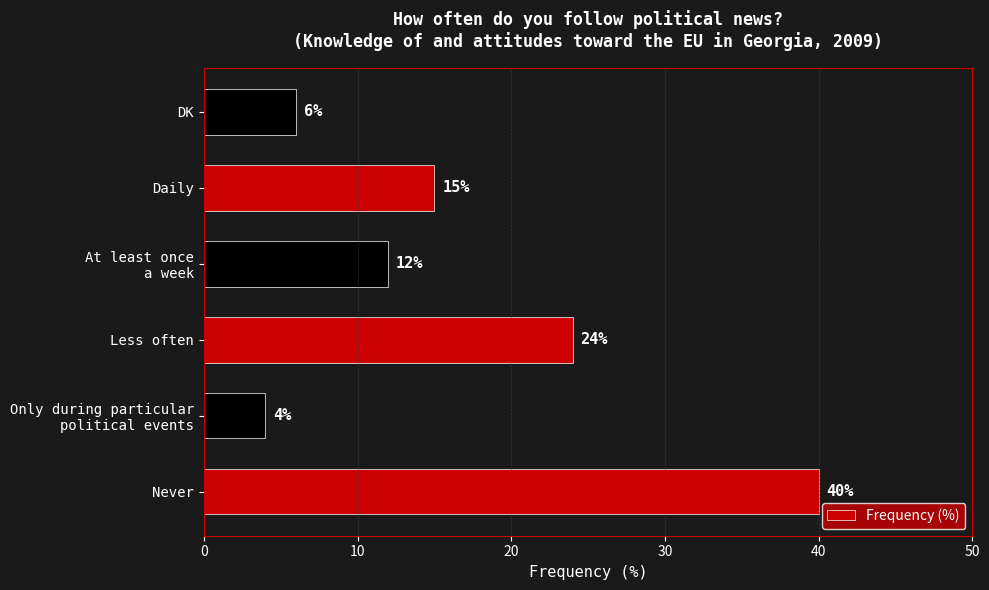

Rank the categories by value from highest to lowest.

Never, Less often, Daily, At least once
a week, DK, Only during particular
political events